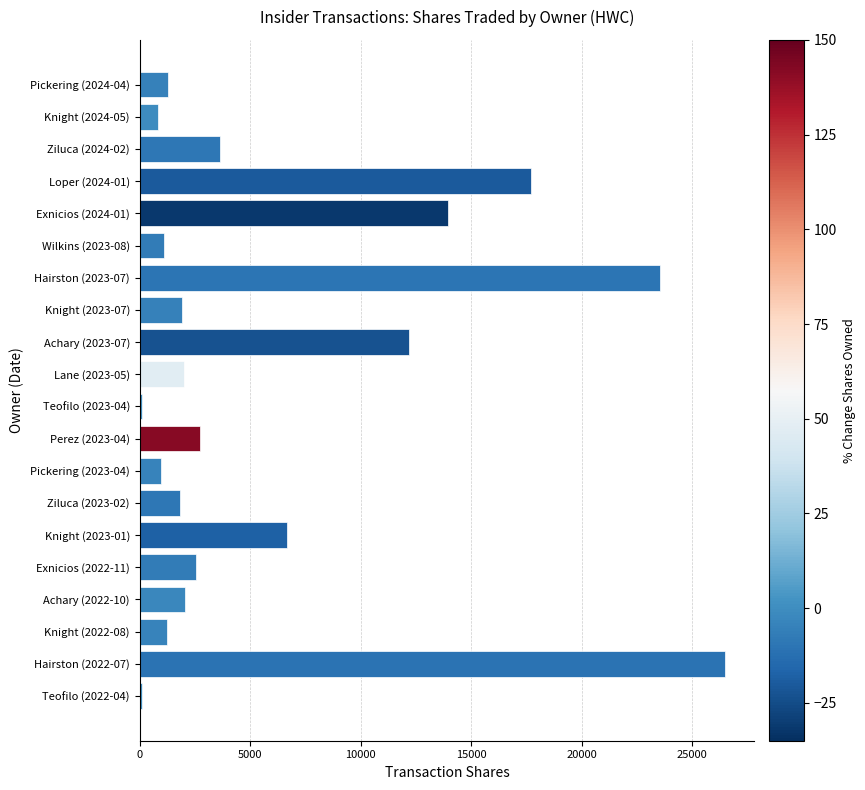

Is it true that the value at Pickering (2023-04) is 984?

True